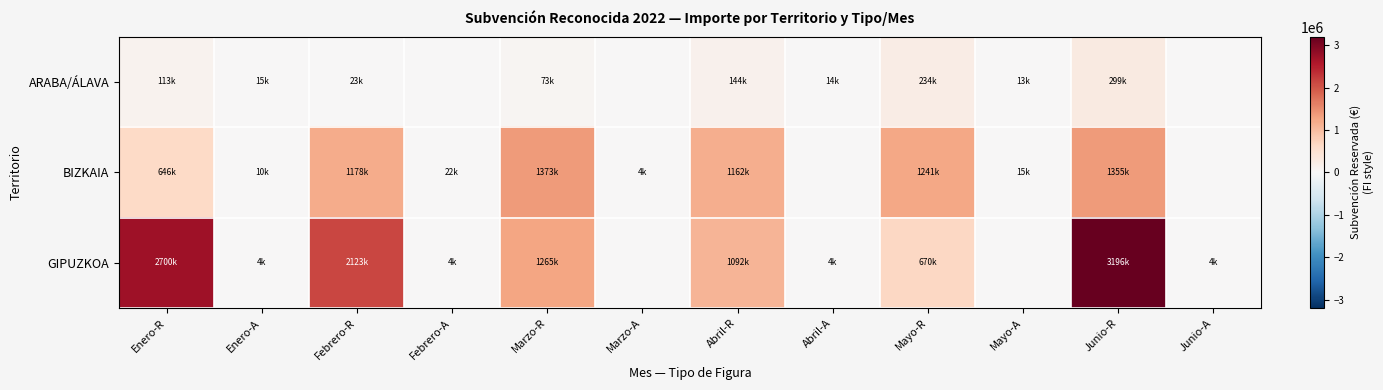

Which series has the largest range (max minus min)?

GIPUZKOA